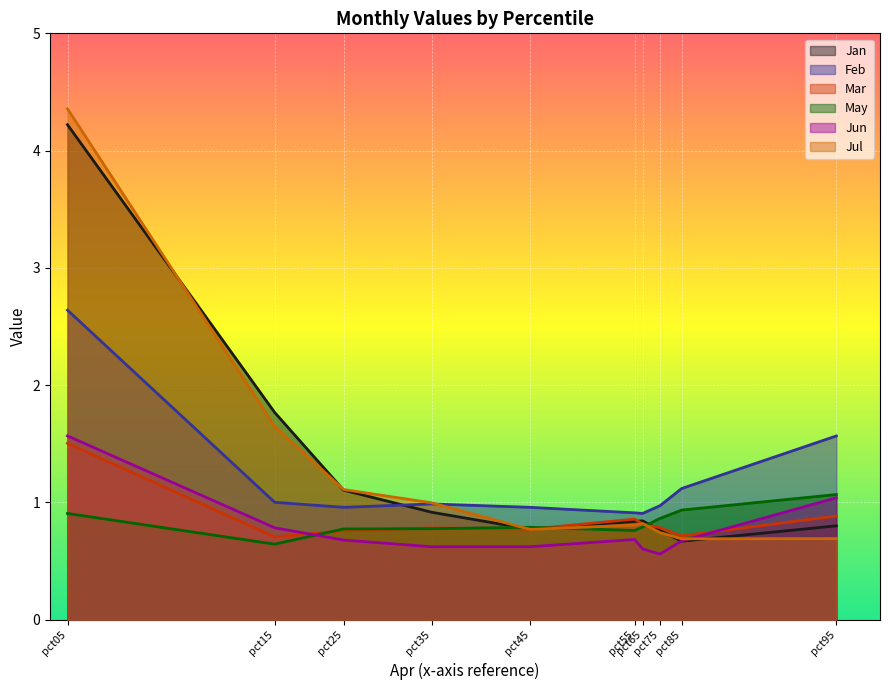

What is the difference between the maximum and second lowest values in the May series?

0.3